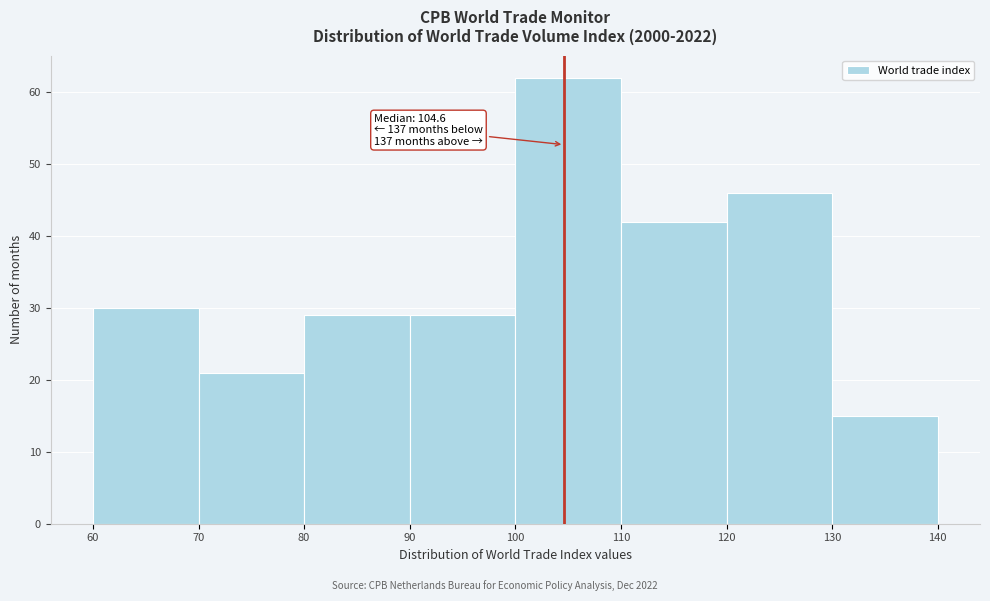

Which range on the x-axis has the tallest bar?

100 to 110